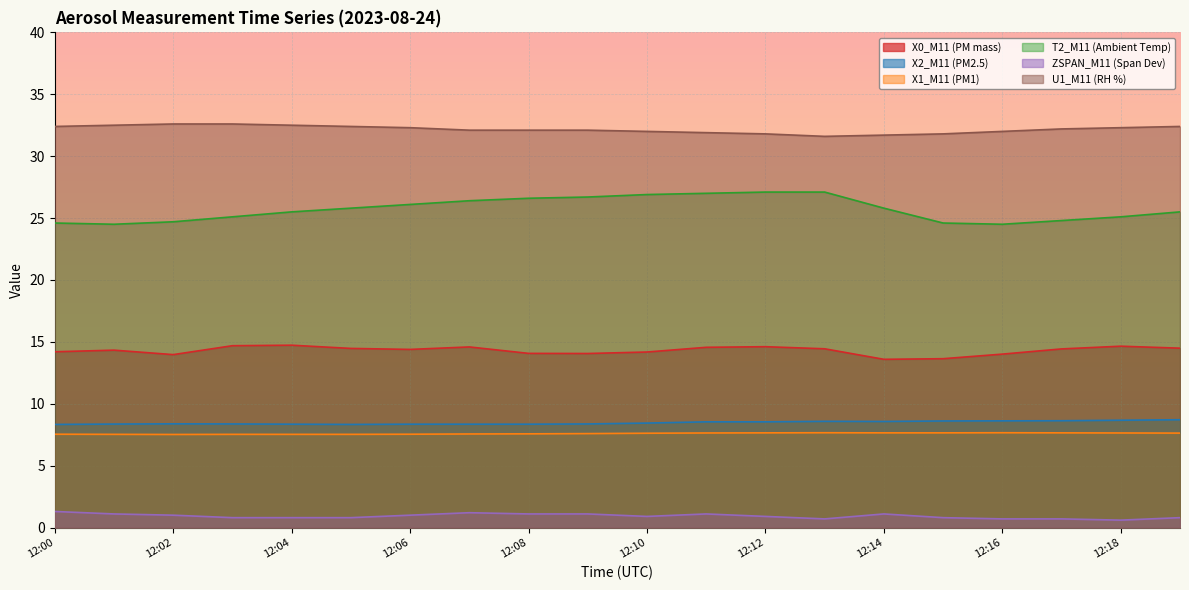

How many X1_M11 (PM1) values are between 7 and 8?

20